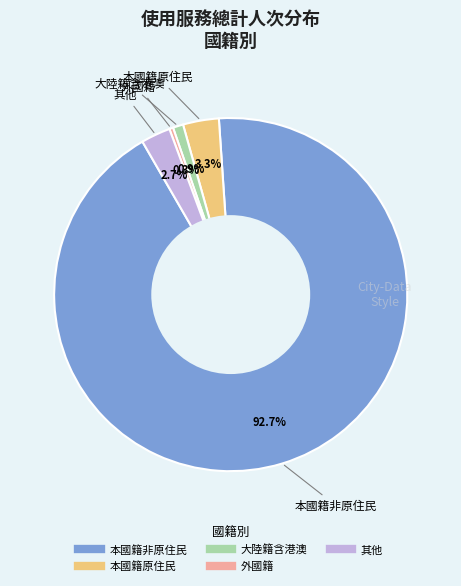

Is it true that 外國籍 is 0% of the pie?

True